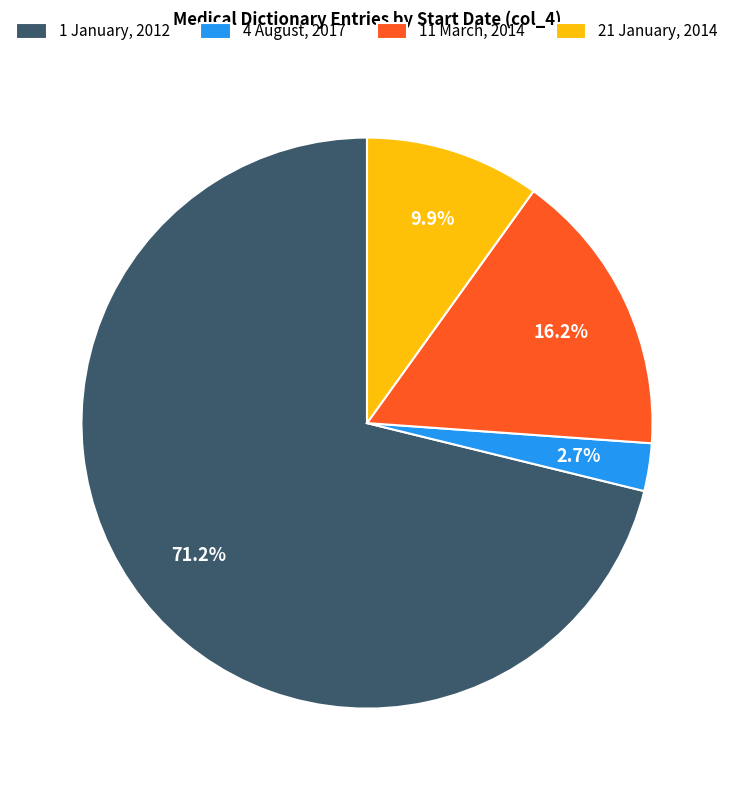

What is the smallest slice in the pie chart?

4 August, 2017